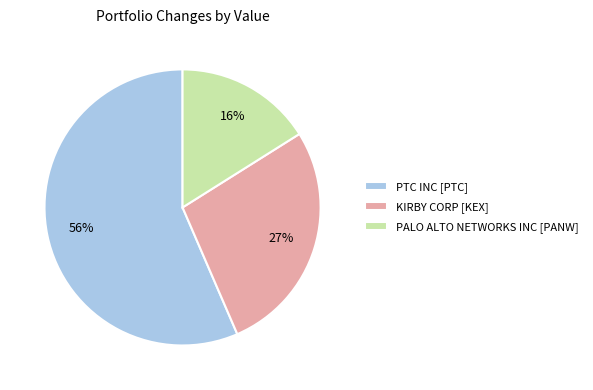

What is the smallest slice in the pie chart?

PALO ALTO NETWORKS INC [PANW]